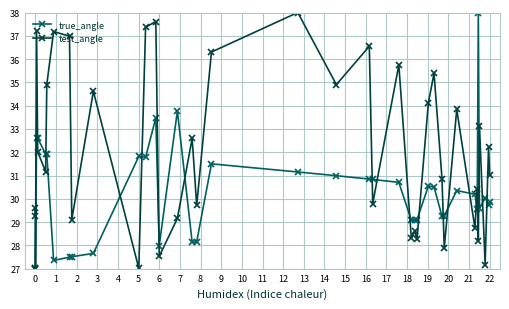

What is the difference between the maximum and minimum values in the true_angle series?

11.0